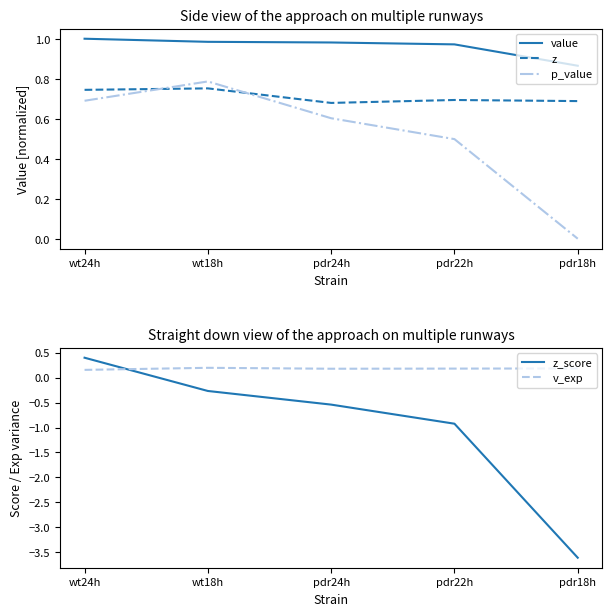

Which category has the highest value in the v_exp series?

wt18h